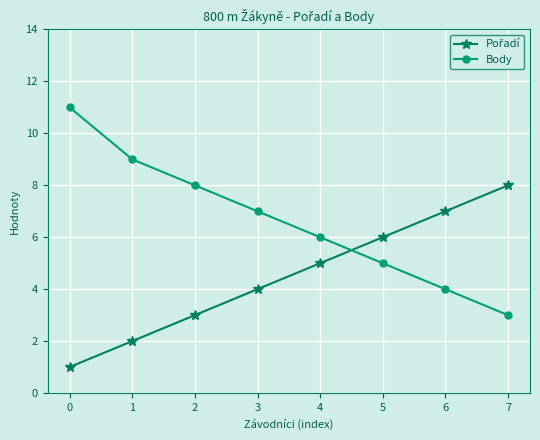

At how many categories does at least one series exceed 10?

1